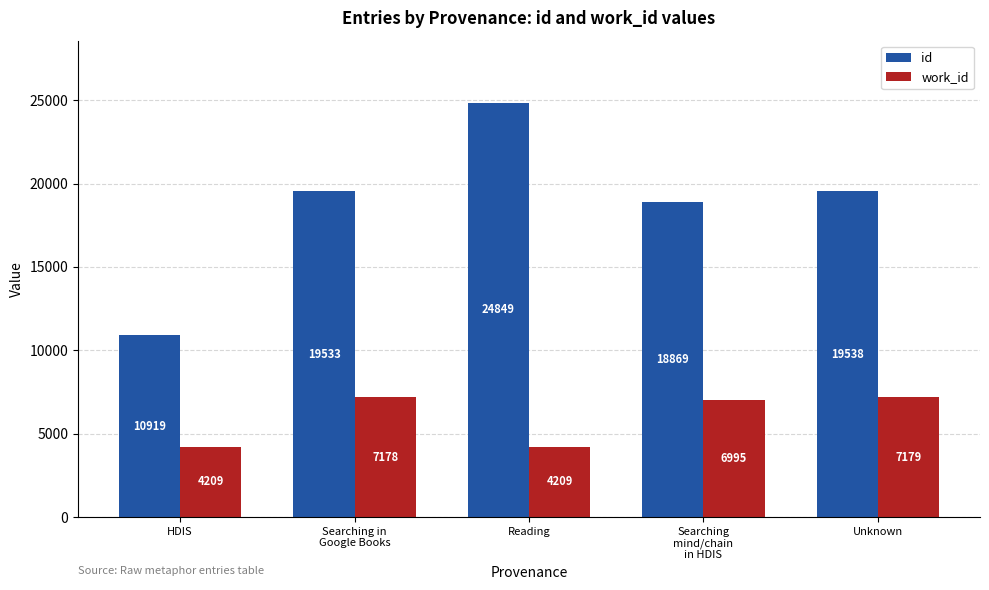

Are the bars horizontal?

No